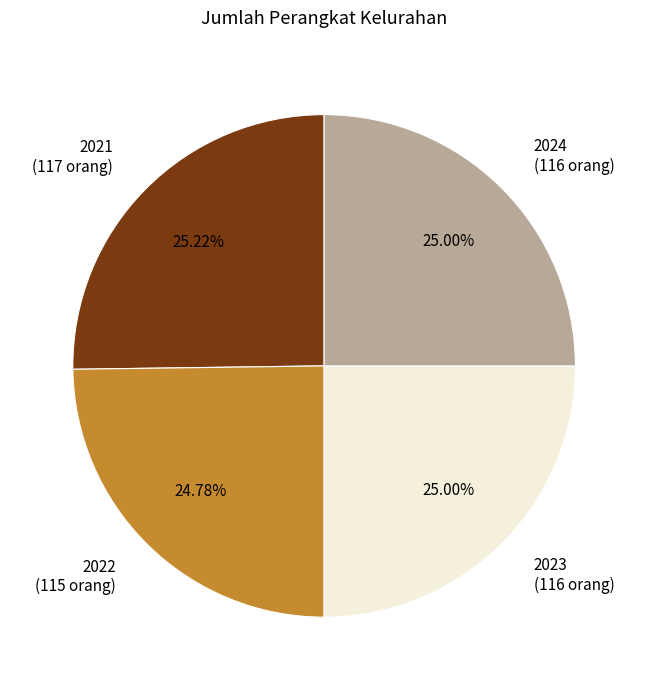

What portion of the pie excludes 2024?

75.0%